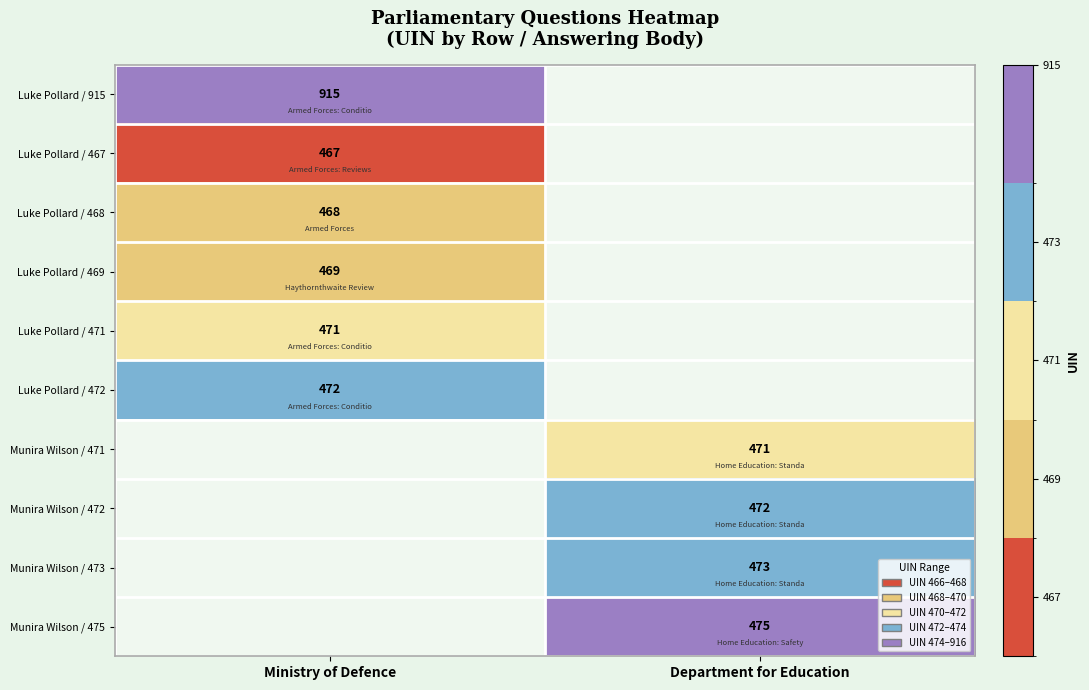

At how many categories does at least one series exceed 45?

2